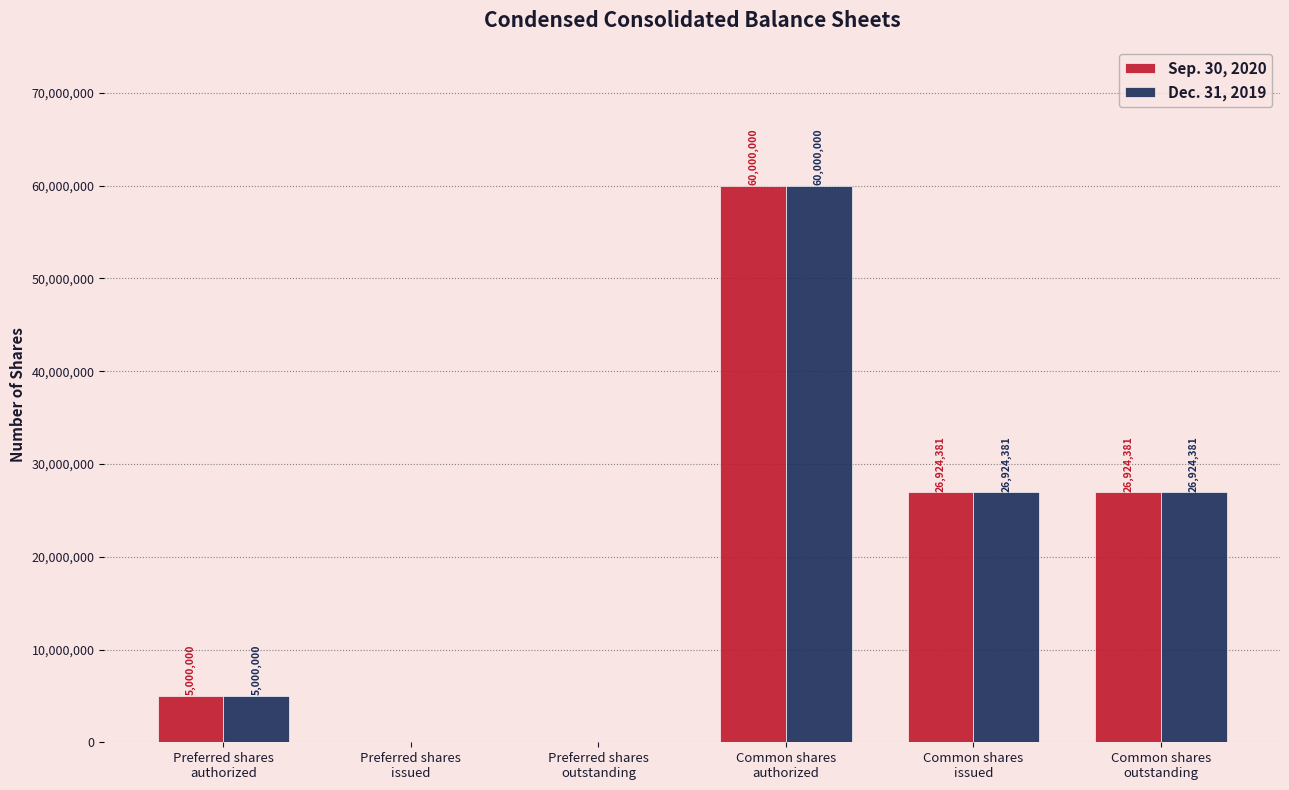

What is the difference between the Dec. 31, 2019 values at Common shares
outstanding and Common shares
authorized?

33075619